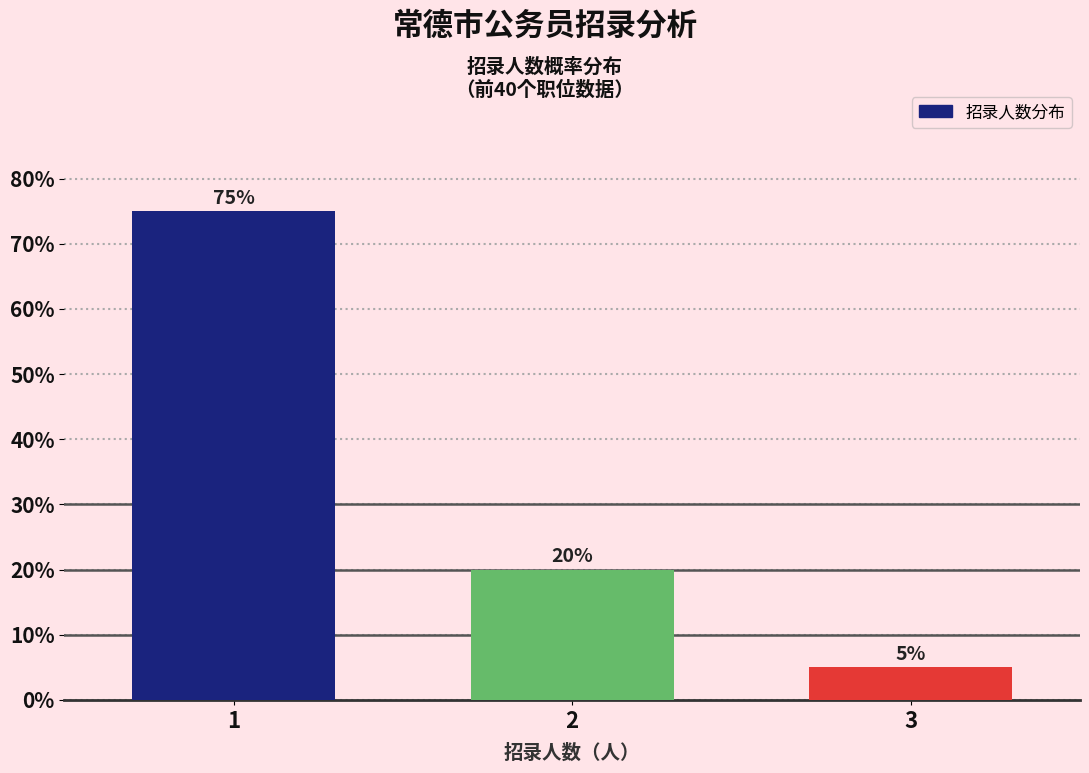

Reading left to right, transcribe all the data shown in this chart.

1=75	2=20	3=5